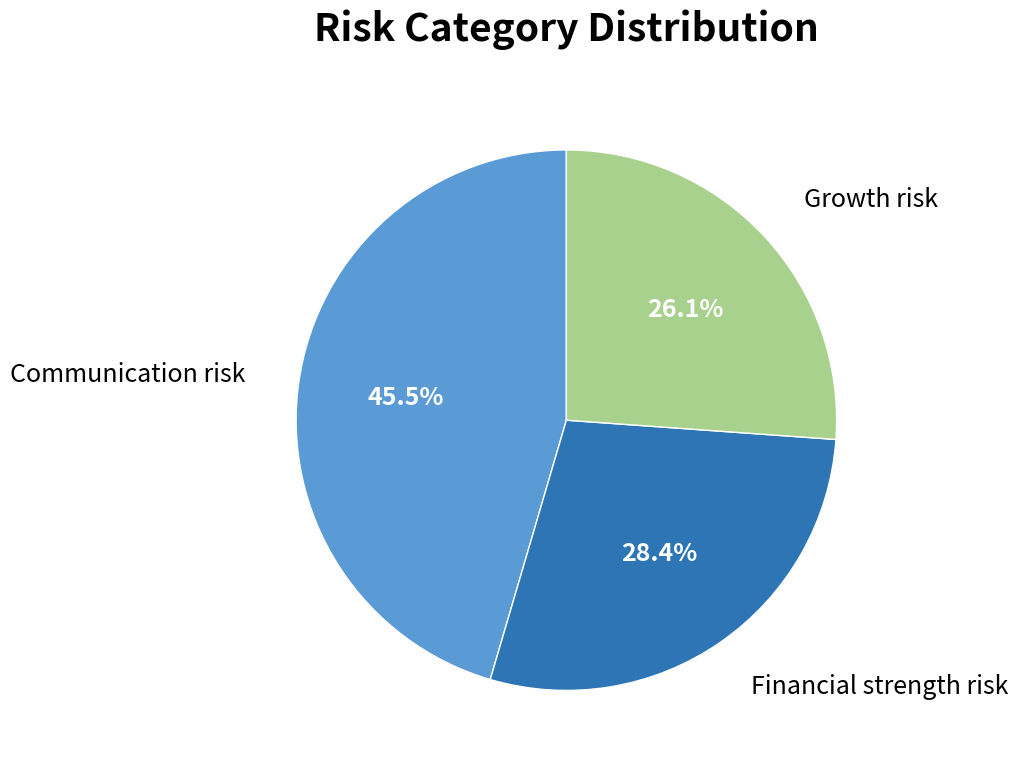

Is there a majority slice in this chart?

No